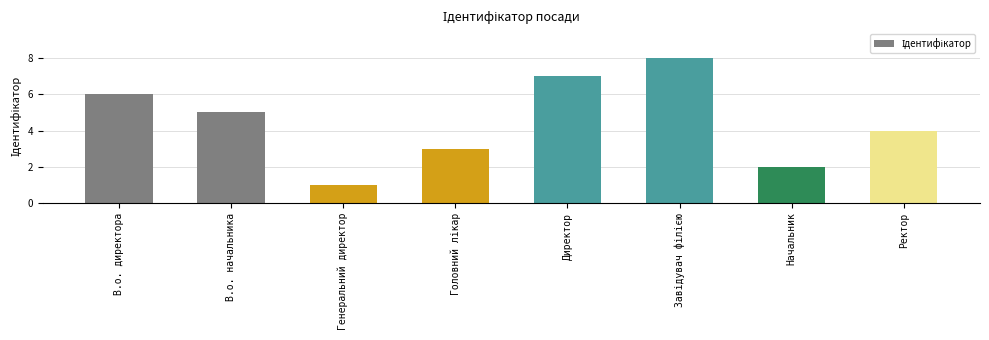

What is the label of the 8th bar from the left?

Ректор